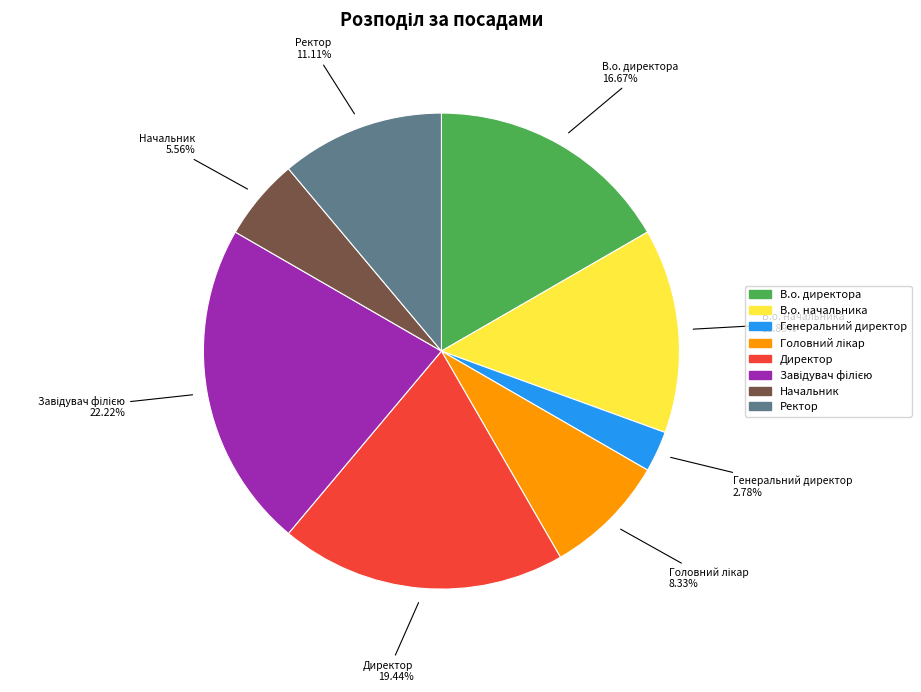

Is the sum of В.о. начальника and Генеральний директор greater than half?

No